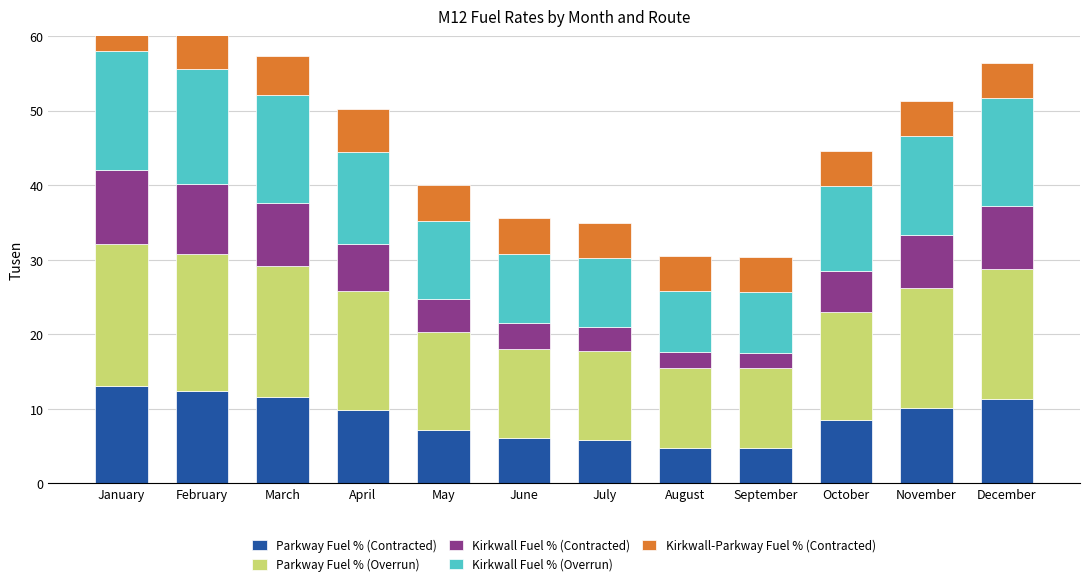

How many series are shown in this chart?

5